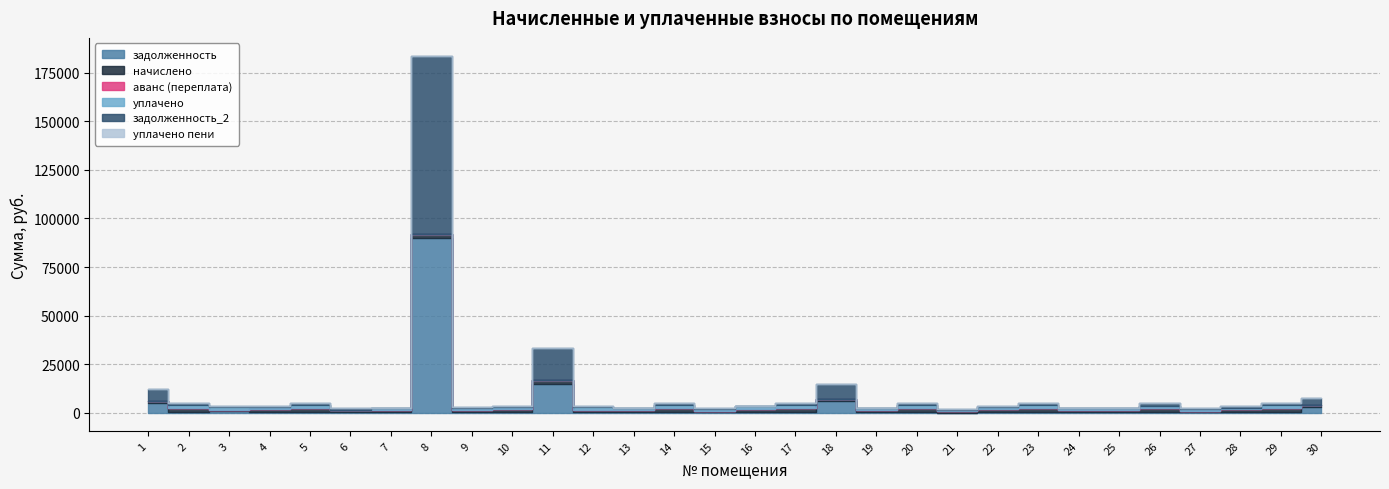

What is the total value across all series at 22?

3691.4